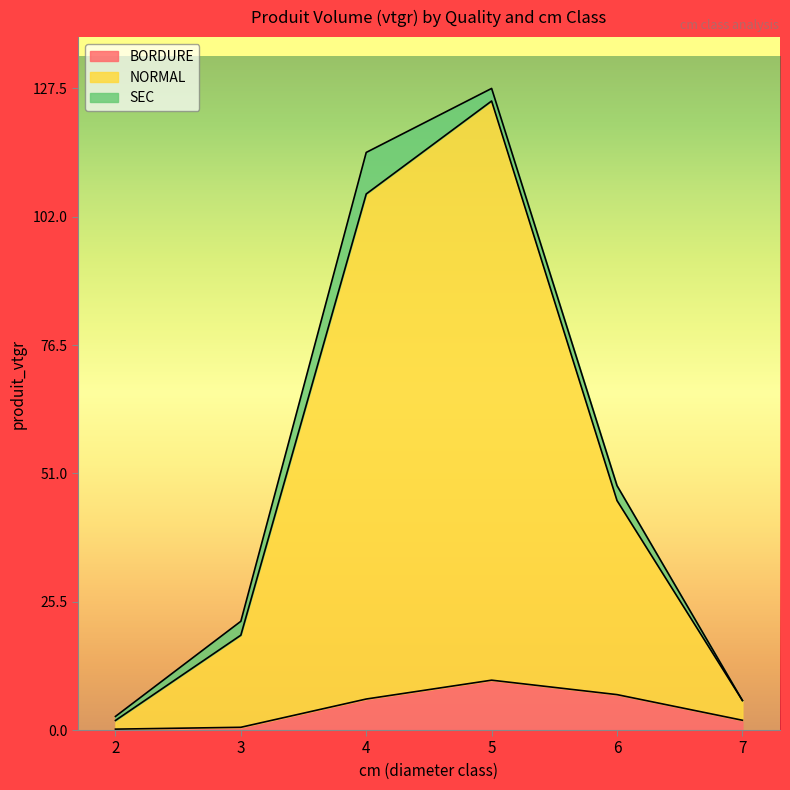

At which category is the sum across all series the highest?

5